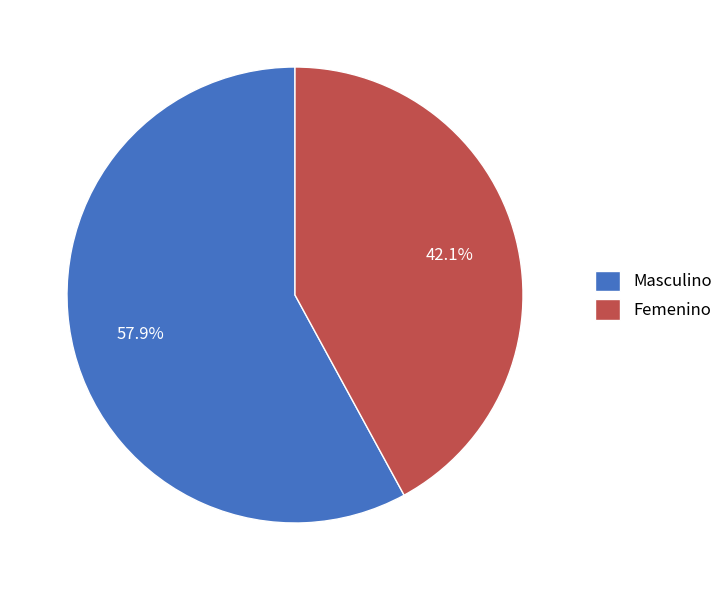

True or false: Femenino accounts for 30% of the total.

False